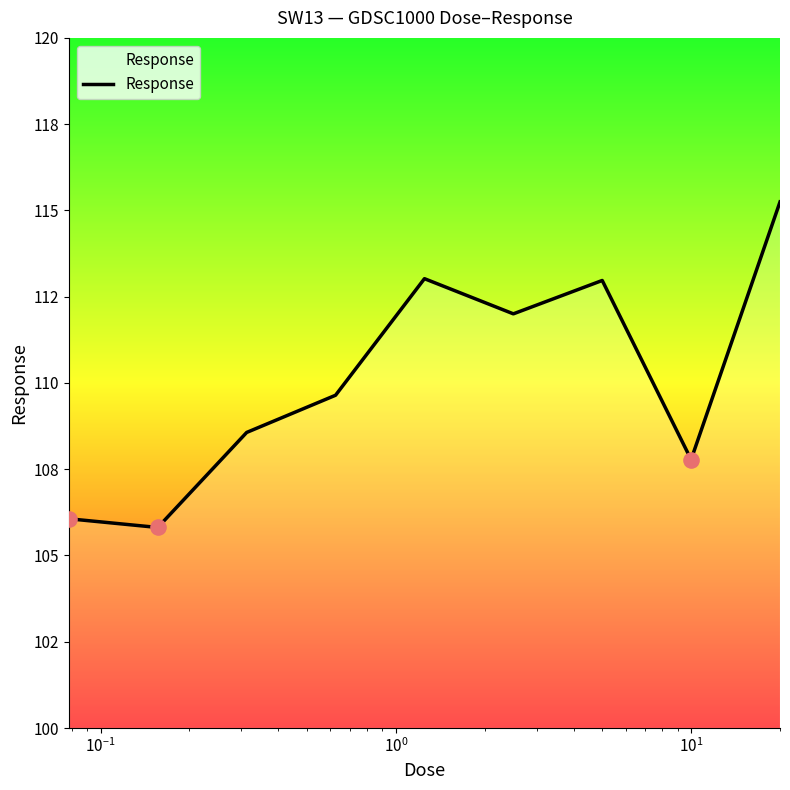

Is this an area chart (filled region under the line)?

Yes